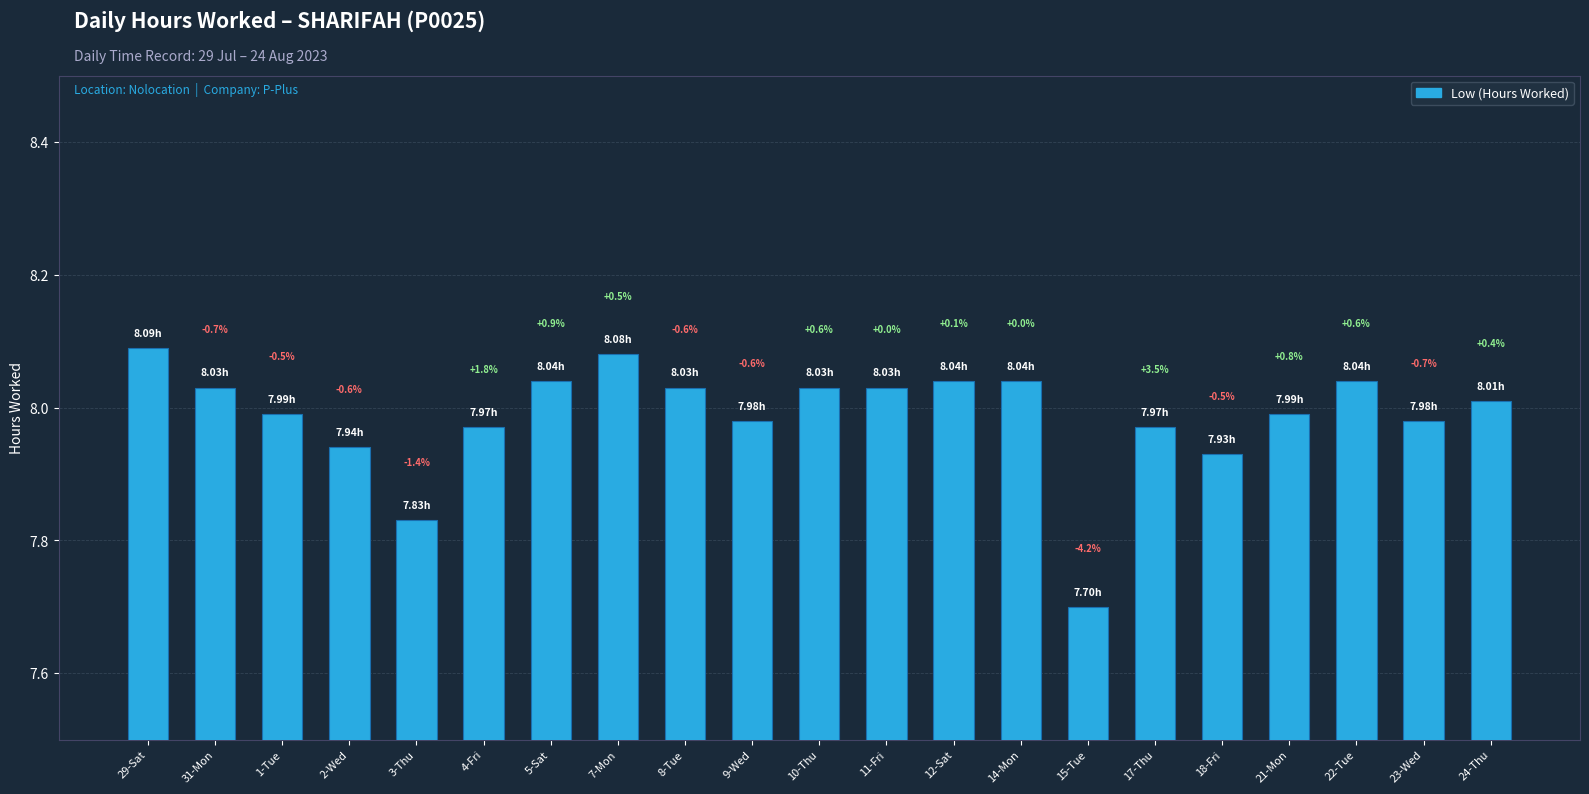

Reading right to left, list all the values displayed in this chart.

24-Thu=8.0	23-Wed=8.0	22-Tue=8.0	21-Mon=8.0	18-Fri=7.9	17-Thu=8.0	15-Tue=7.7	14-Mon=8.0	12-Sat=8.0	11-Fri=8.0	10-Thu=8.0	9-Wed=8.0	8-Tue=8.0	7-Mon=8.1	5-Sat=8.0	4-Fri=8.0	3-Thu=7.8	2-Wed=7.9	1-Tue=8.0	31-Mon=8.0	29-Sat=8.1